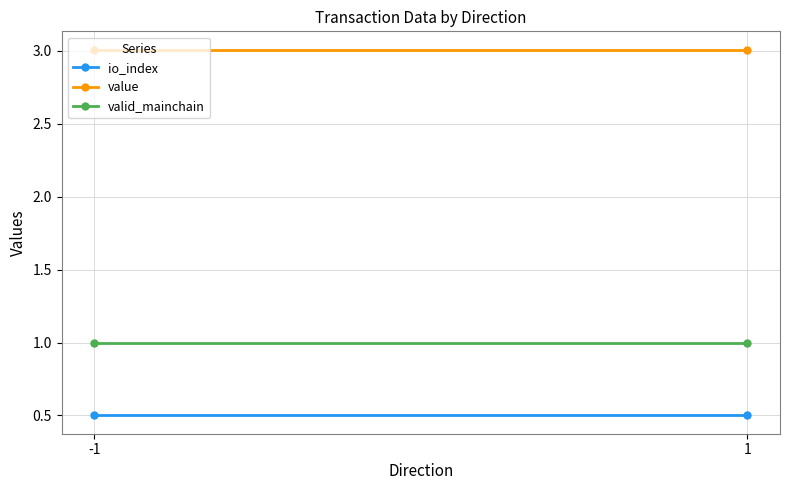

Reading left to right, list all the values displayed in this chart.

io_index: 0.5	0.5
value: 3.0	3.0
valid_mainchain: 1.0	1.0